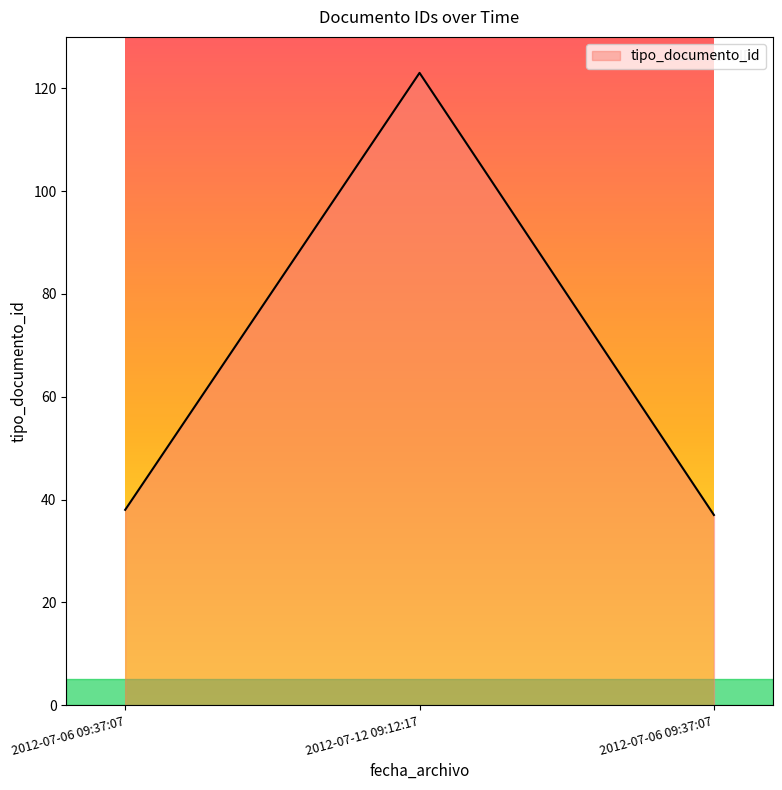

How many values are below 38?

1